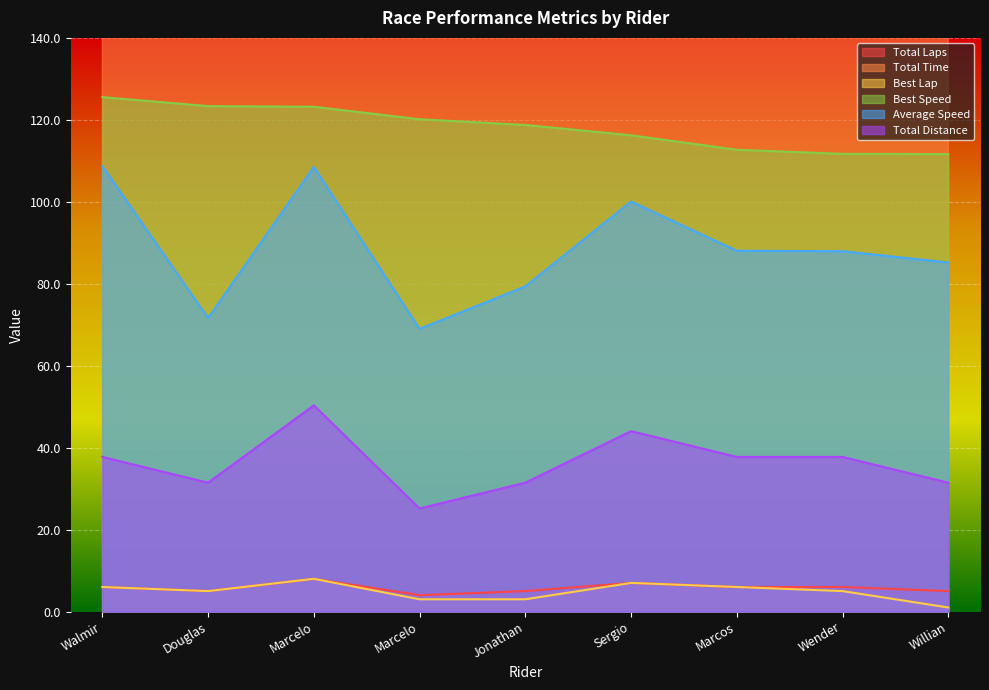

What is the total value across all series at Sergio?

1594.4